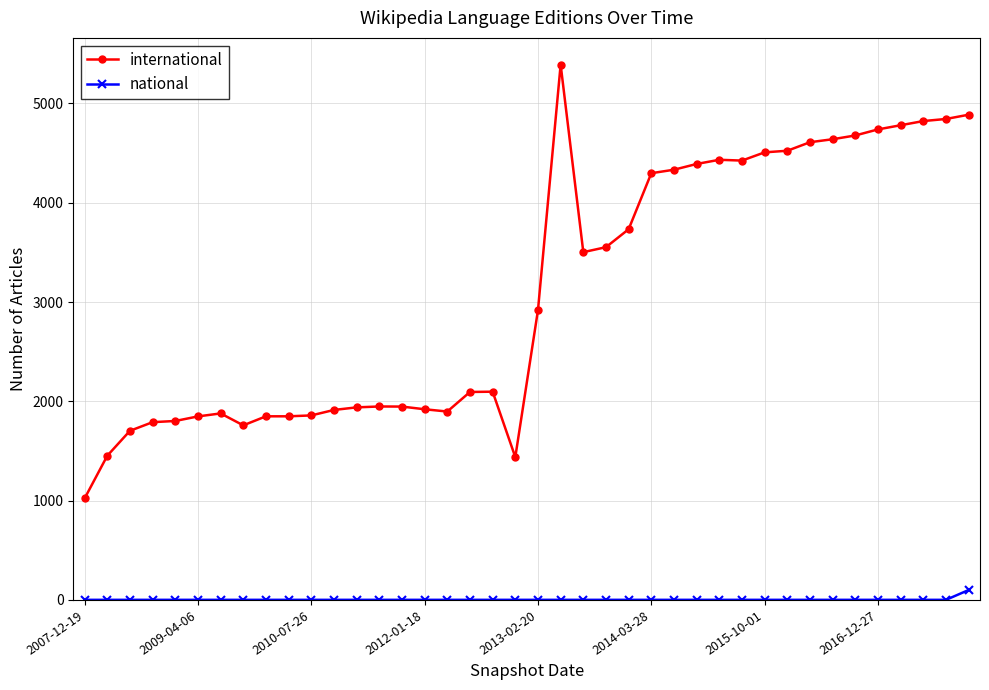

List the series in order of their overall mean, lowest first.

national, international